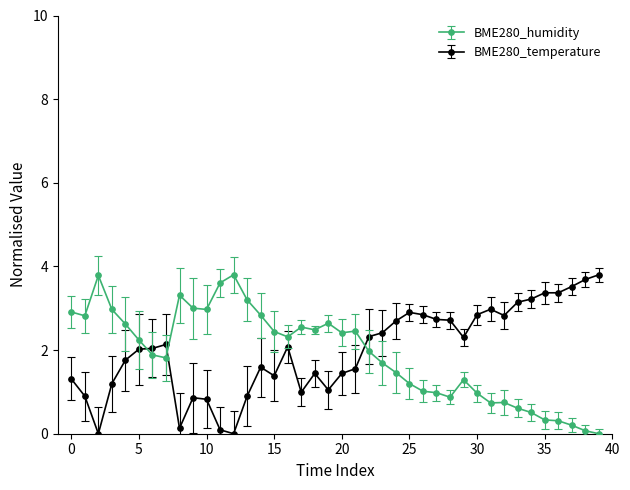

True or false: BME280_temperature has more than 0 interior local peaks.

True